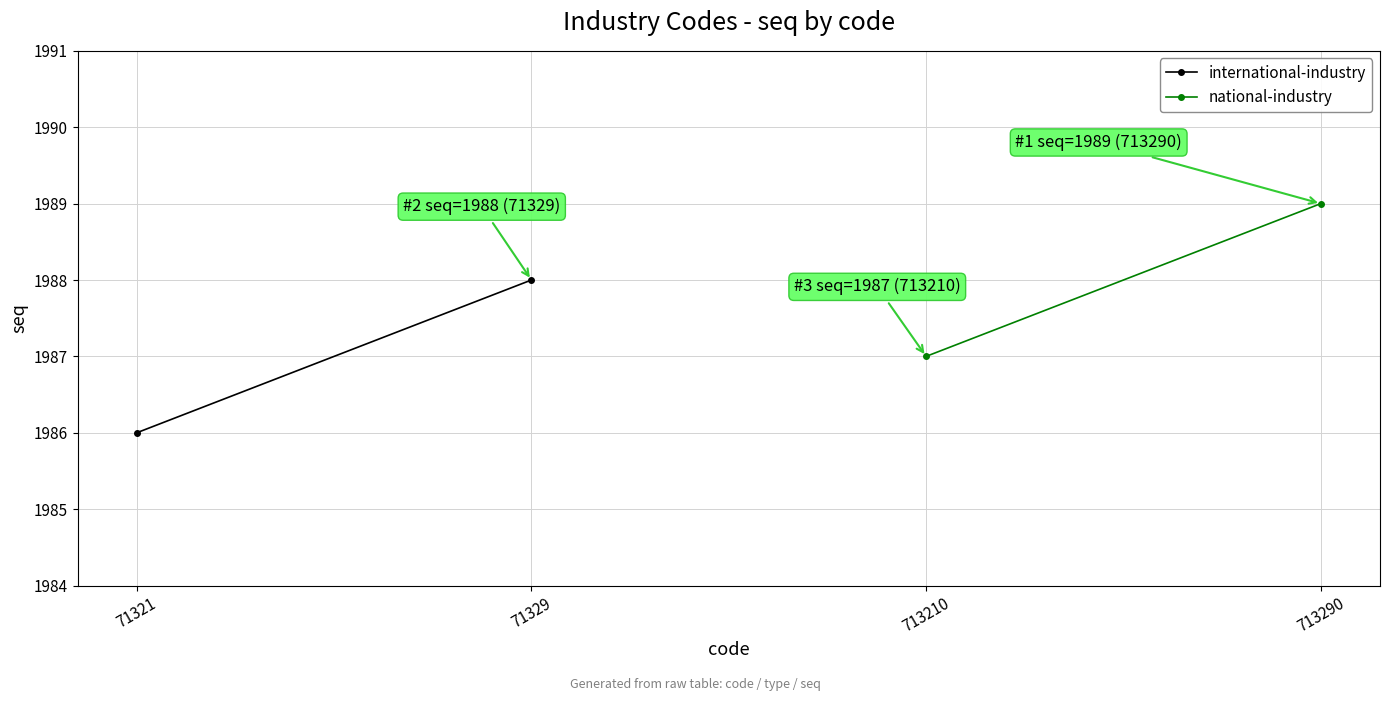

What is the sum of all national-industry values?

3976